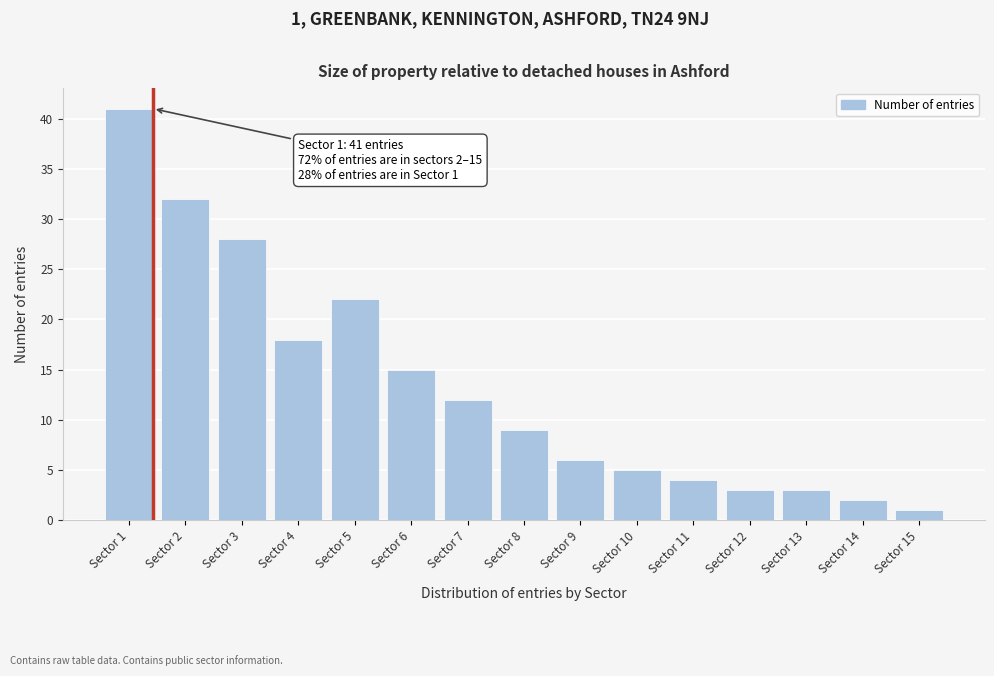

Reading right to left, transcribe all the data shown in this chart.

Sector 15=1	Sector 14=2	Sector 13=3	Sector 12=3	Sector 11=4	Sector 10=5	Sector 9=6	Sector 8=9	Sector 7=12	Sector 6=15	Sector 5=22	Sector 4=18	Sector 3=28	Sector 2=32	Sector 1=41